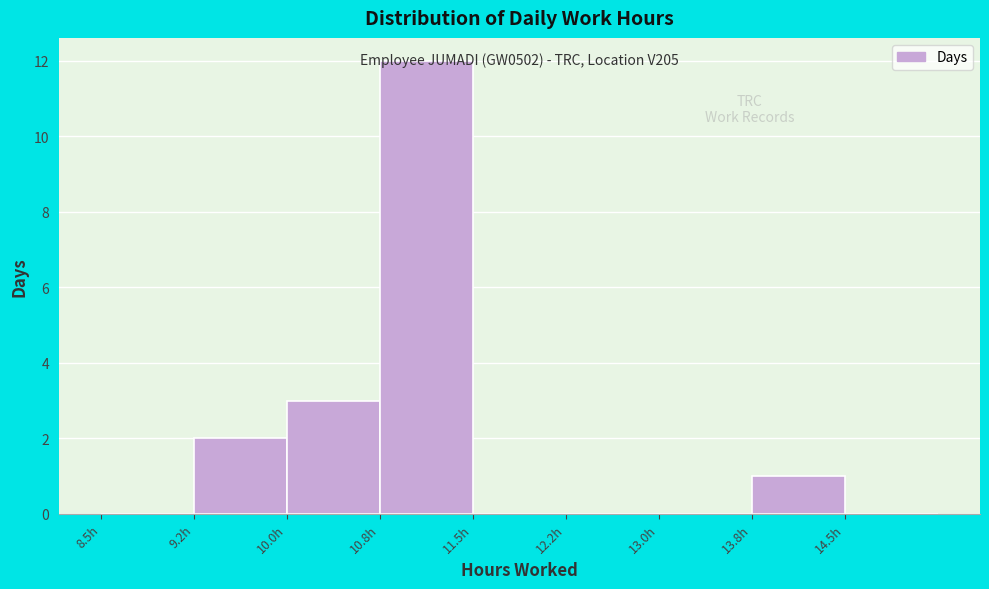

Over which range of the x-axis is the bar tallest?

10.75 to 11.50